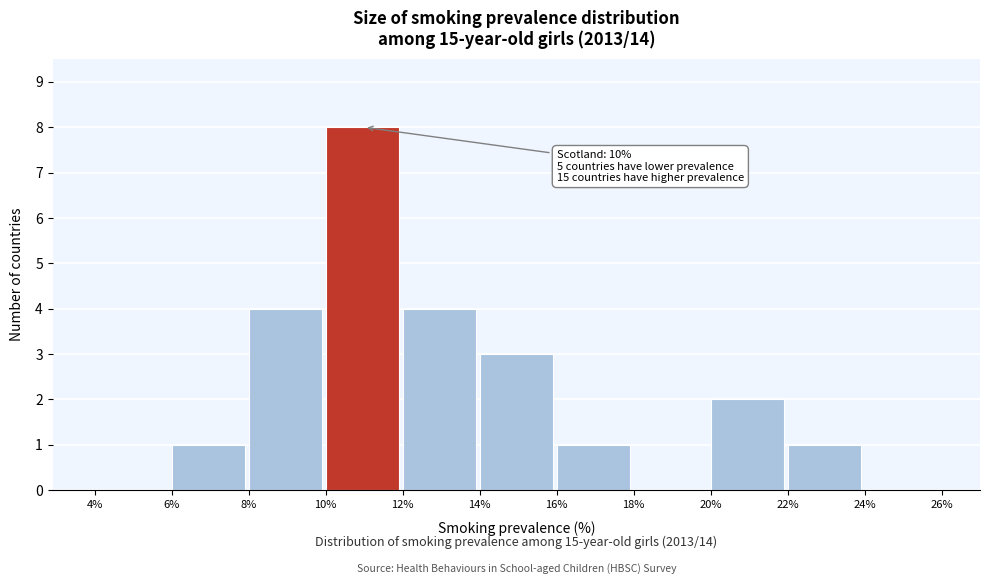

Over which range of the x-axis is the bar tallest?

10% to 12%